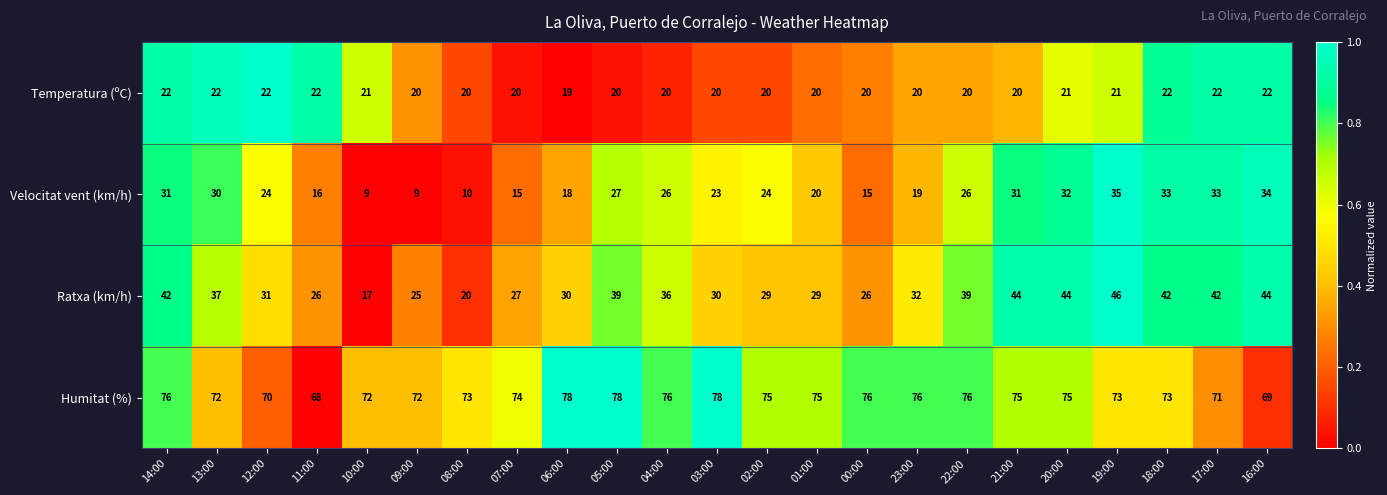

True or false: Temperatura (ºC) has a value of 20 at 23:00.

True